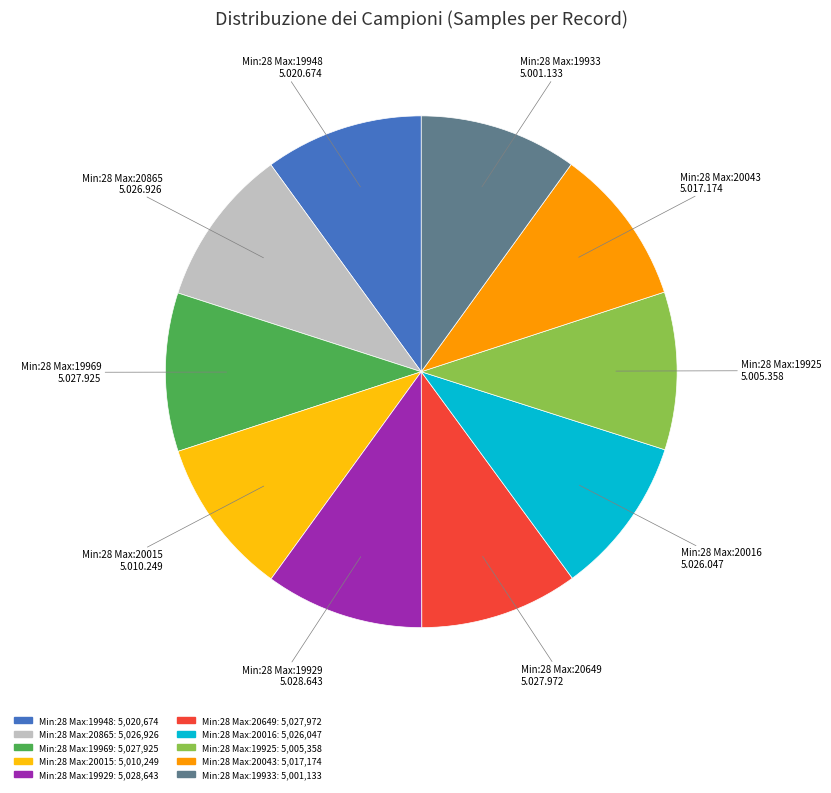

Is there a majority slice in this chart?

No